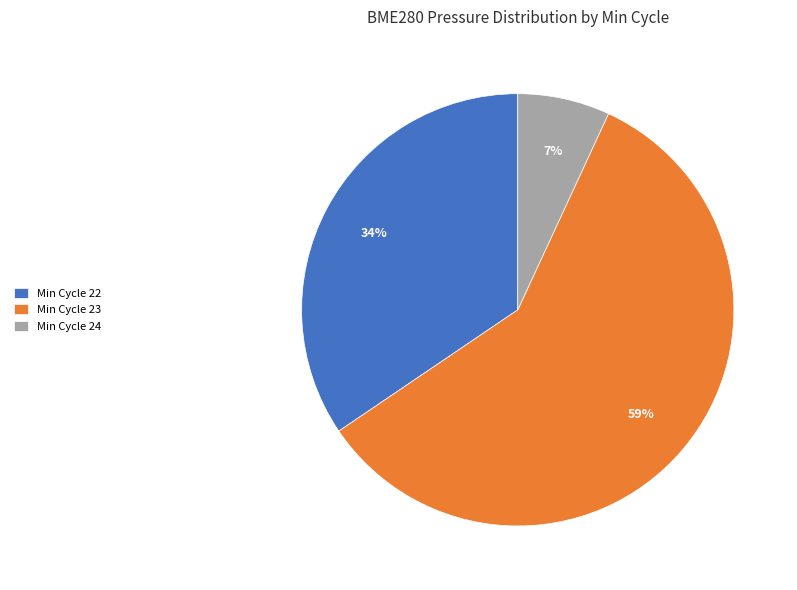

Which has a higher value, Min Cycle 24 or Min Cycle 23?

Min Cycle 23